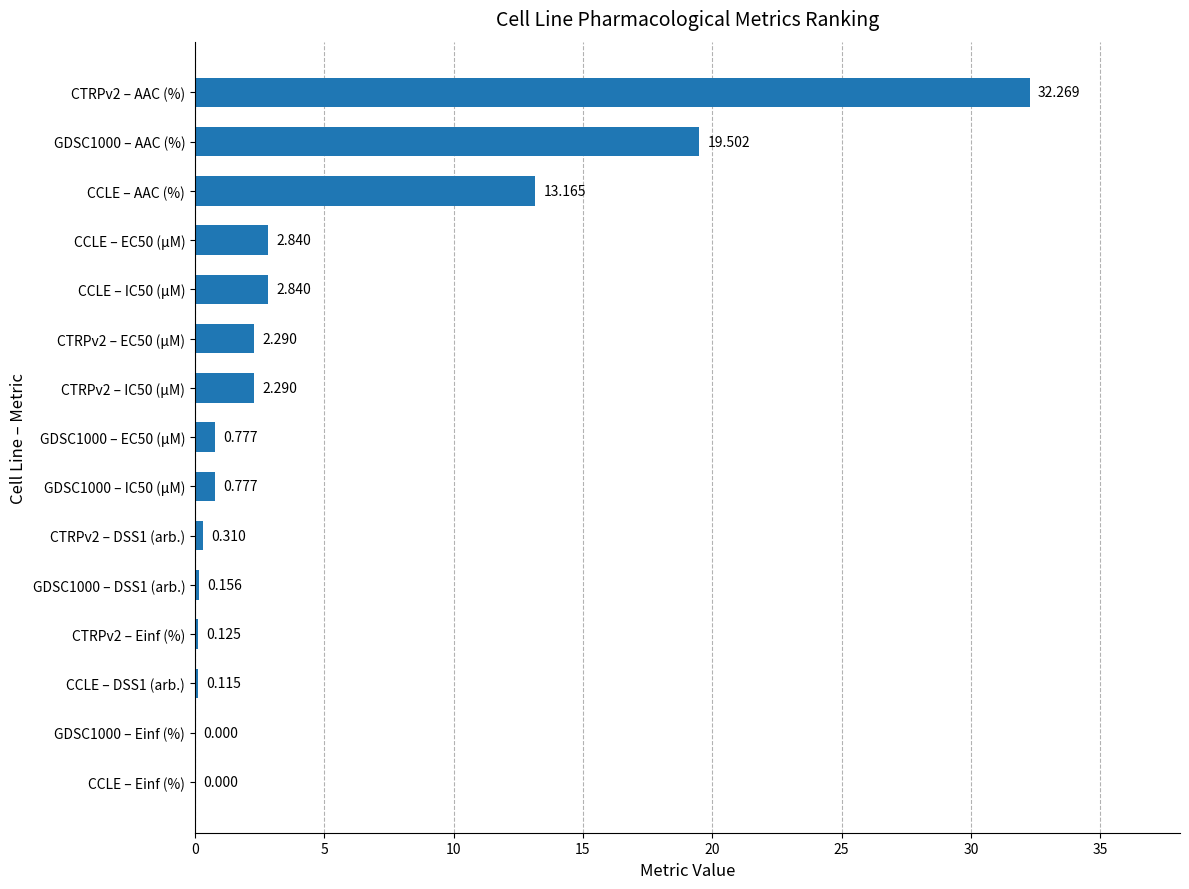

Where is the data nearest to the value 16?

CCLE – AAC (%)